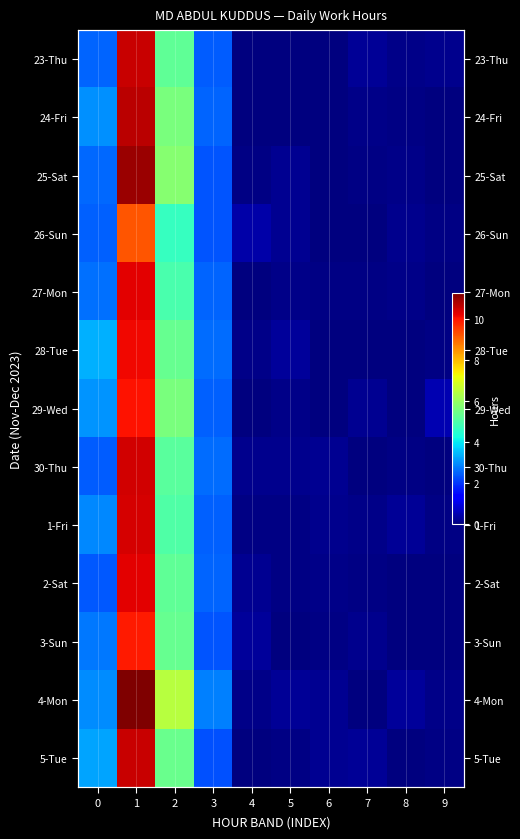

List the labels in order of 29-Wed value, smallest first.

8, 6, 4, 5, 7, 9, 3, 0, 2, 1